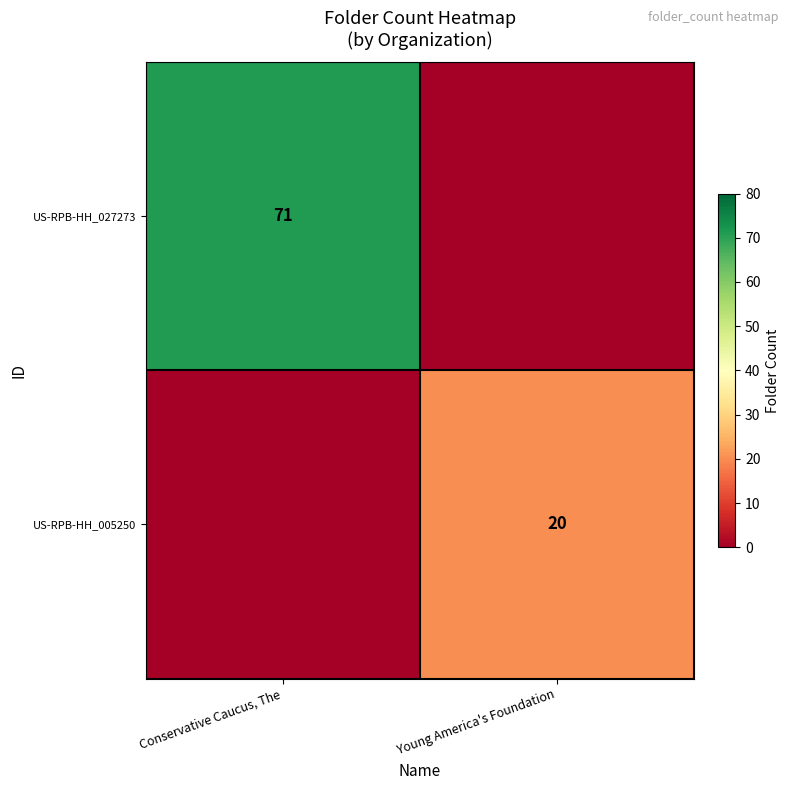

The US-RPB-HH_027273 series shows 27 at Conservative Caucus, The. True or false?

False